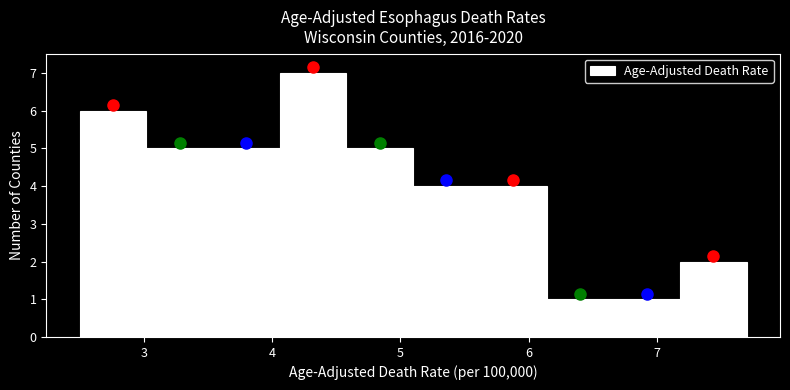

Reading left to right, transcribe this chart: for each bar, give the range it covers on the x-axis and its height. Neither the bar edges nor the heights are printed on the chart, so give them approximately, as read against the axes.

2.50 to 3.02: 6
3.02 to 3.54: 5
3.54 to 4.06: 5
4.06 to 4.58: 7
4.58 to 5.10: 5
5.10 to 5.62: 4
5.62 to 6.14: 4
6.14 to 6.66: 1
6.66 to 7.18: 1
7.18 to 7.70: 2